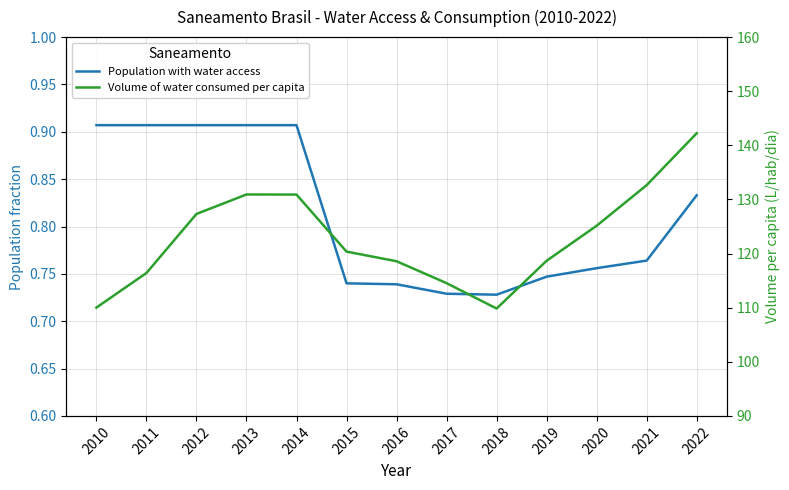

True or false: Population with water access has more than 0 interior local peaks.

False